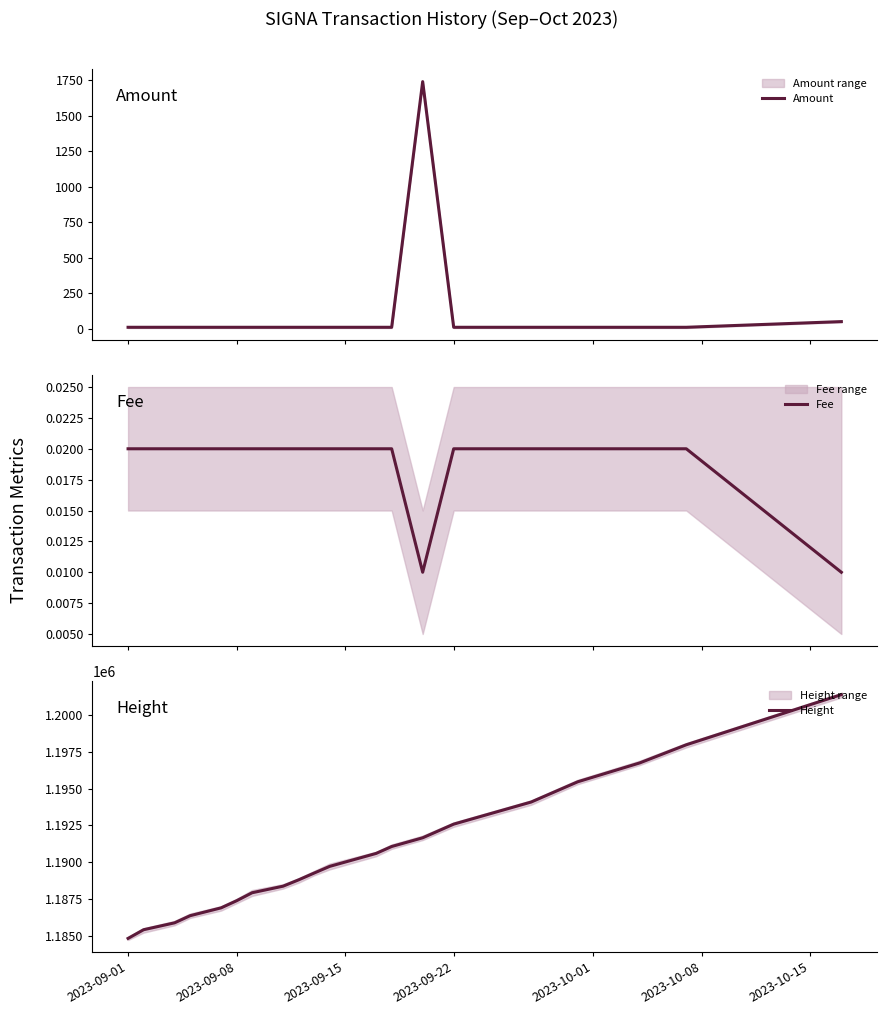

True or false: Amount and Fee intersect in this chart.

False